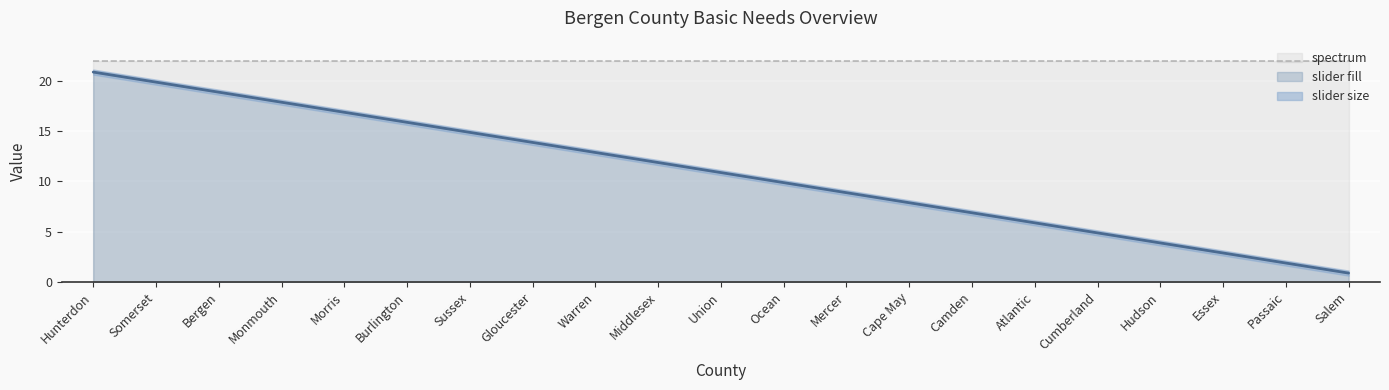

What is the label of the 9th point from the left?

Warren